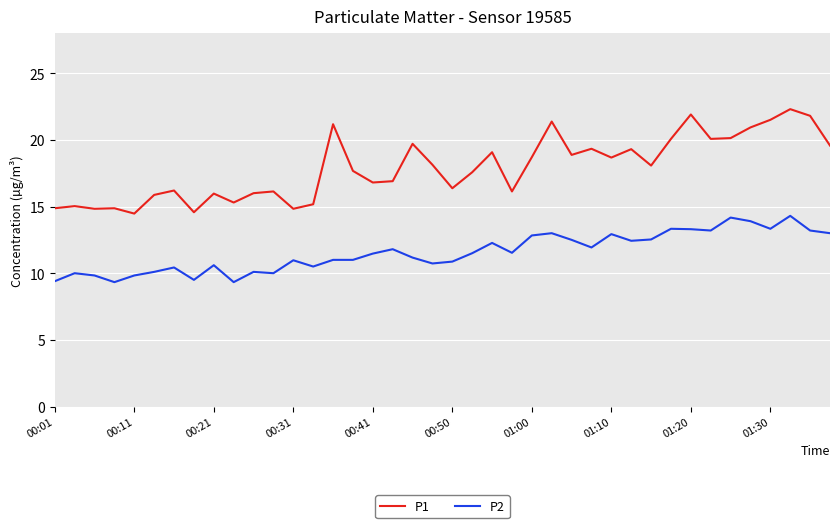

True or false: P1 and P2 cross at least once.

False